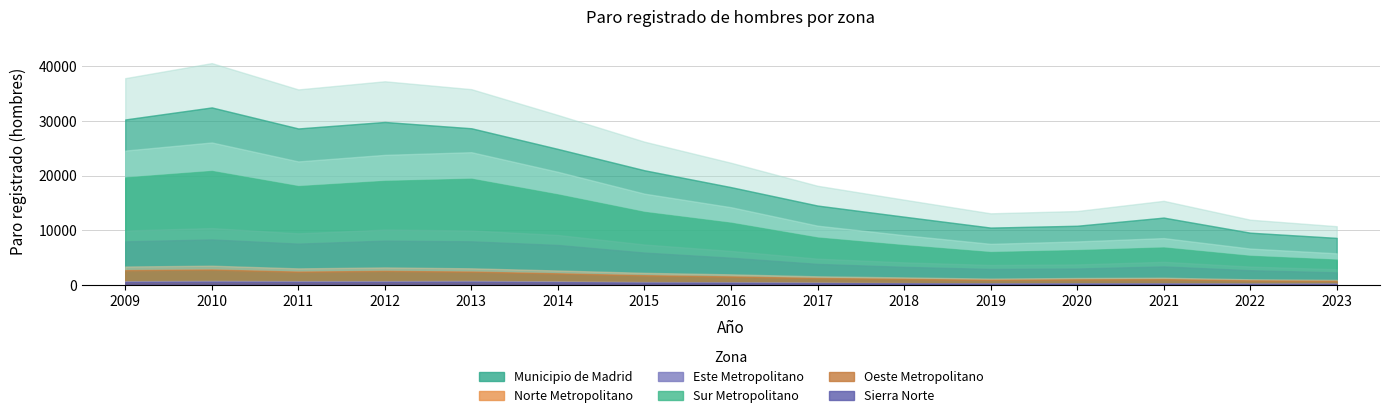

Does the chart display data point markers on the line(s)?

No